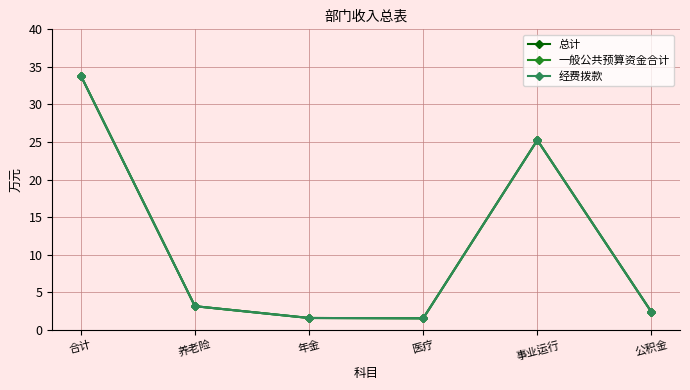

At which label does 一般公共预算资金合计 first exceed 3?

合计